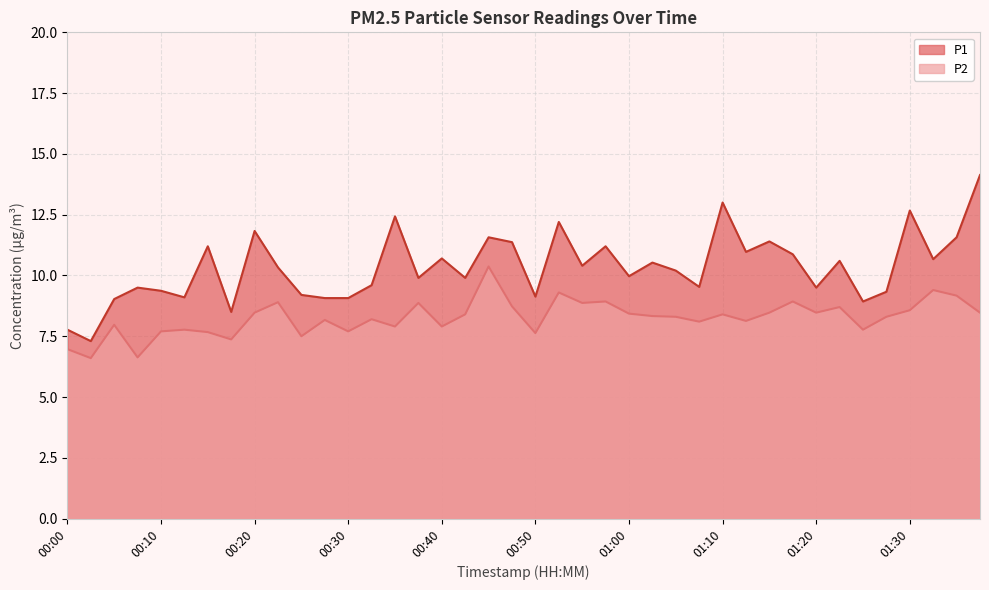

Reading left to right, extract all data points from this chart.

P1: 00:00=7.8	00:02=7.3	00:05=9.0	00:07=9.5	00:10=9.4	00:12=9.1	00:15=11.2	00:17=8.5	00:20=11.8	00:22=10.3	00:25=9.2	00:27=9.1	00:30=9.1	00:32=9.6	00:35=12.4	00:37=9.9	00:40=10.7	00:42=9.9	00:45=11.6	00:47=11.4	00:50=9.1	00:52=12.2	00:55=10.4	00:57=11.2	01:00=10.0	01:03=10.5	01:05=10.2	01:08=9.5	01:10=13.0	01:13=11.0	01:15=11.4	01:18=10.9	01:20=9.5	01:23=10.6	01:25=8.9	01:28=9.3	01:30=12.7	01:33=10.7	01:35=11.6	01:38=14.1
P2: 00:00=7.0	00:02=6.6	00:05=8.0	00:07=6.6	00:10=7.7	00:12=7.8	00:15=7.7	00:17=7.4	00:20=8.5	00:22=8.9	00:25=7.5	00:27=8.2	00:30=7.7	00:32=8.2	00:35=7.9	00:37=8.9	00:40=7.9	00:42=8.4	00:45=10.4	00:47=8.7	00:50=7.6	00:52=9.3	00:55=8.9	00:57=8.9	01:00=8.4	01:03=8.3	01:05=8.3	01:08=8.1	01:10=8.4	01:13=8.1	01:15=8.5	01:18=8.9	01:20=8.5	01:23=8.7	01:25=7.8	01:28=8.3	01:30=8.6	01:33=9.4	01:35=9.2	01:38=8.5